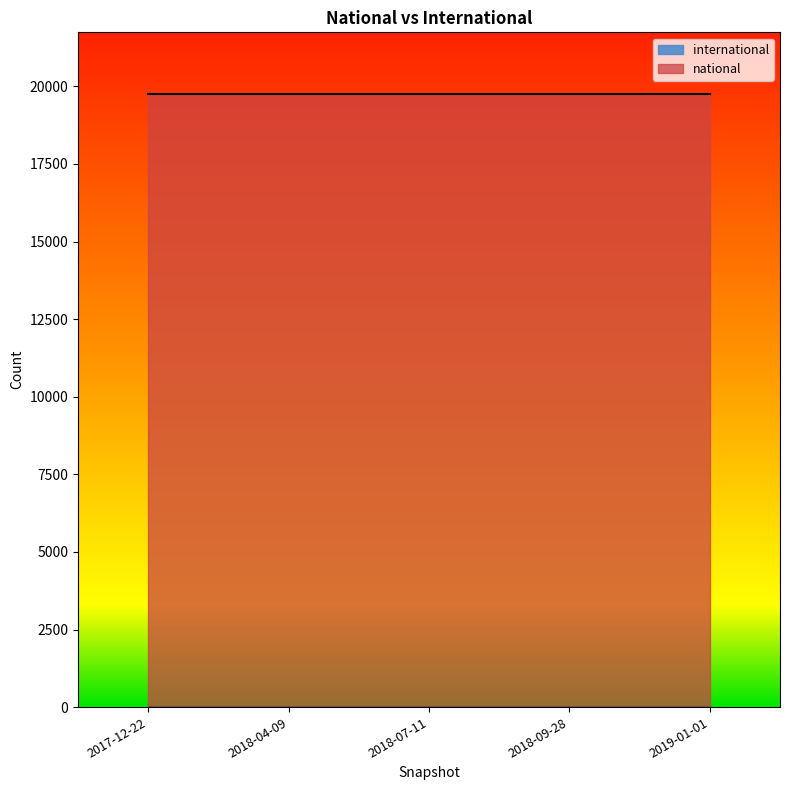

What position from the left is 2018-07-11?

3